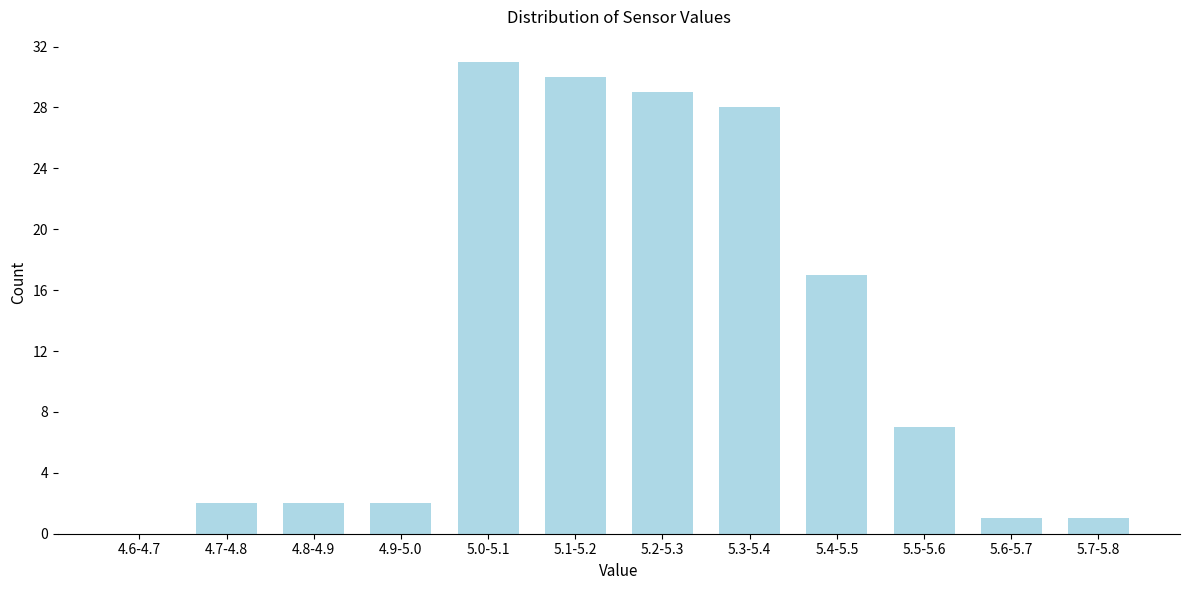

Reading right to left, what are all the values shown in this chart?

5.7-5.8=1	5.6-5.7=1	5.5-5.6=7	5.4-5.5=17	5.3-5.4=28	5.2-5.3=29	5.1-5.2=30	5.0-5.1=31	4.9-5.0=2	4.8-4.9=2	4.7-4.8=2	4.6-4.7=0